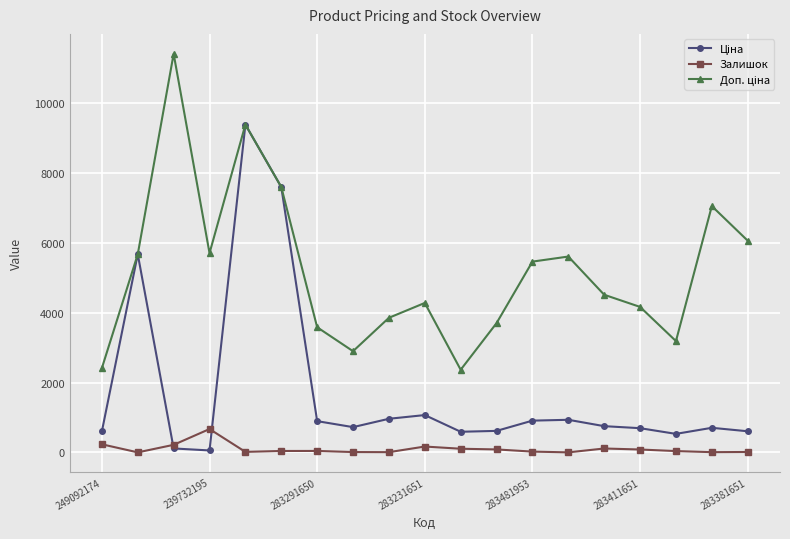

What is the minimum value shown in the chart?

2.0